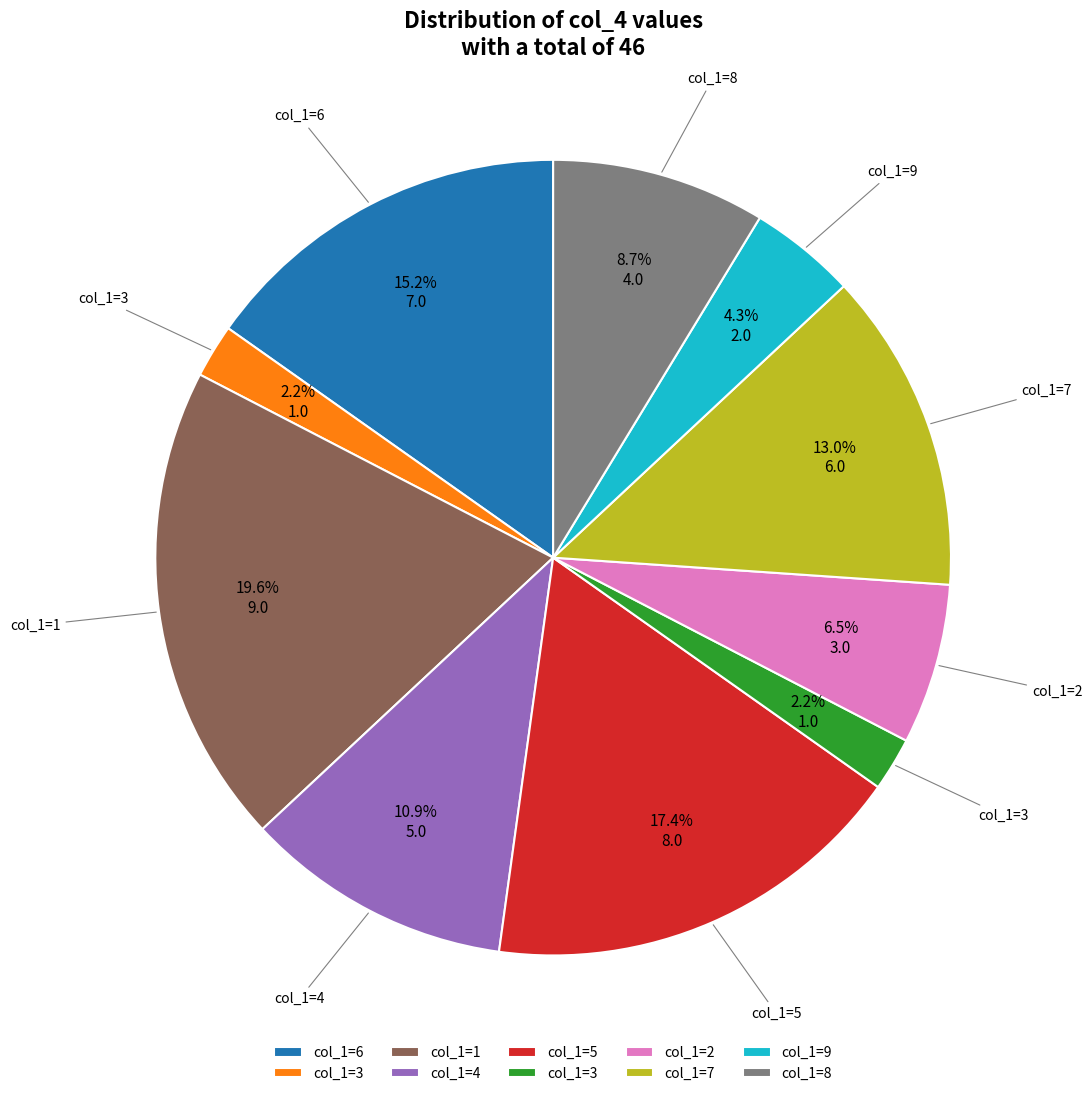

Does any single category account for the majority?

No